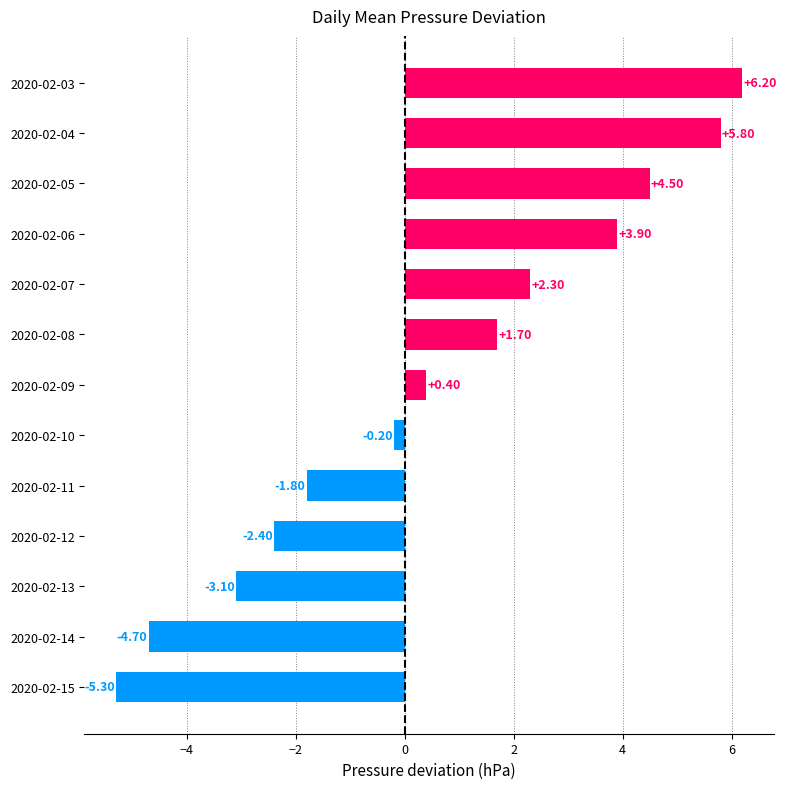

List the labels in order of value, largest first.

2020-02-03, 2020-02-04, 2020-02-05, 2020-02-06, 2020-02-07, 2020-02-08, 2020-02-09, 2020-02-10, 2020-02-11, 2020-02-12, 2020-02-13, 2020-02-14, 2020-02-15